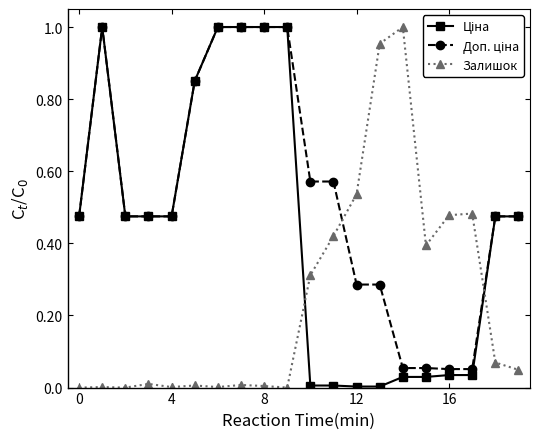

List the series in order of their peak value, lowest first.

Ціна, Доп. ціна, Залишок